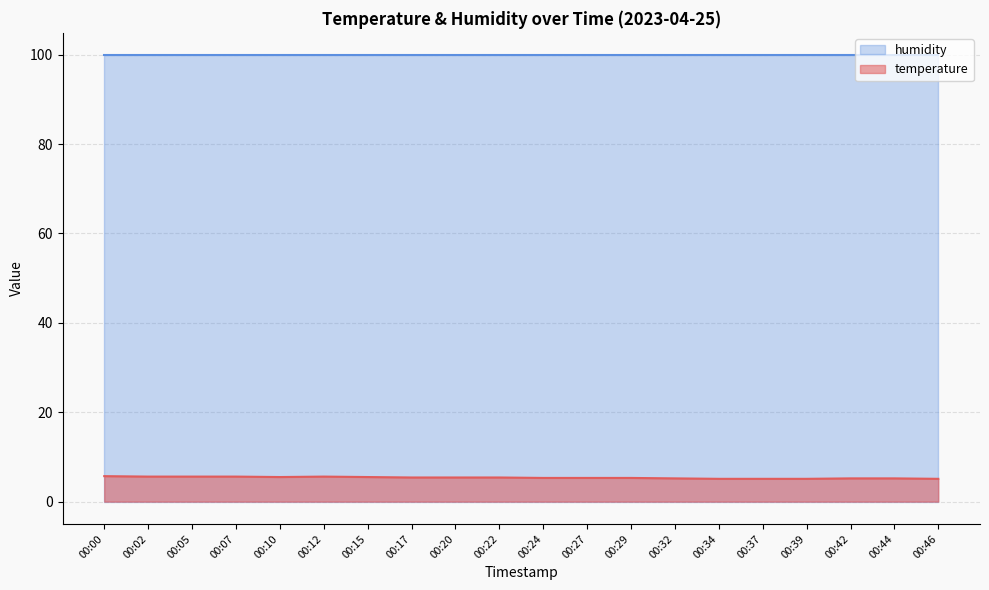

What is the average value?

5.4